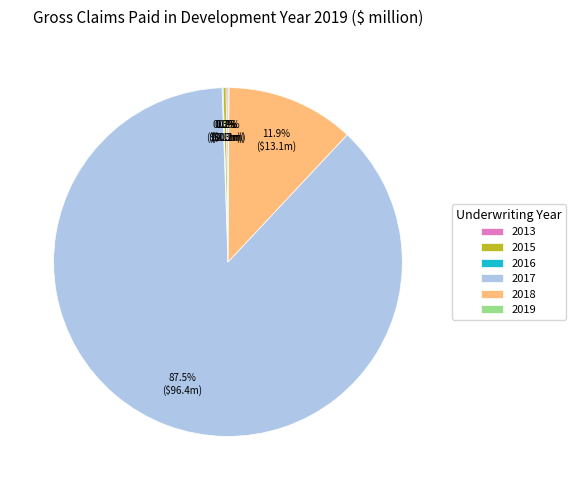

Which slice is the largest?

2017